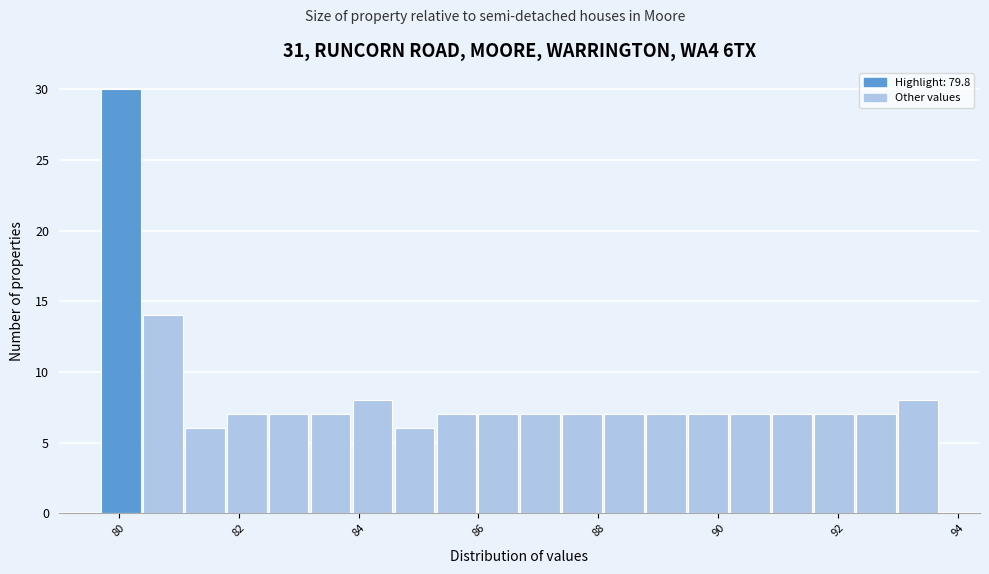

Around what value on the x-axis is the tallest bar? Give the approximate position of its centre, as read against the axis.

80.0